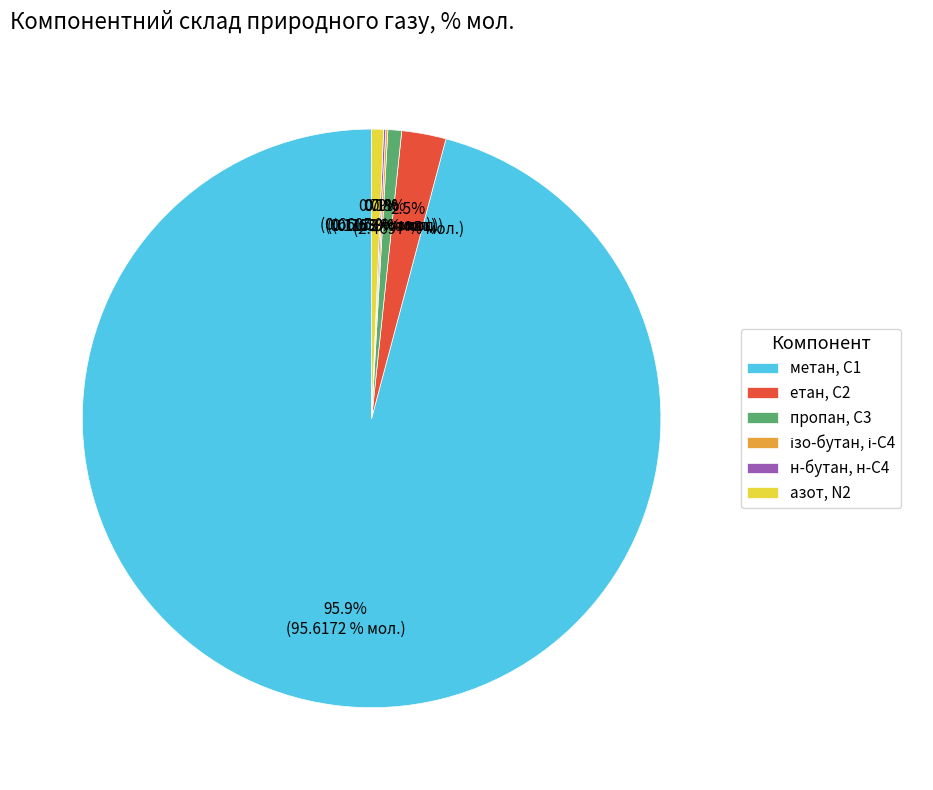

Which category has the biggest portion of the pie?

метан, С1